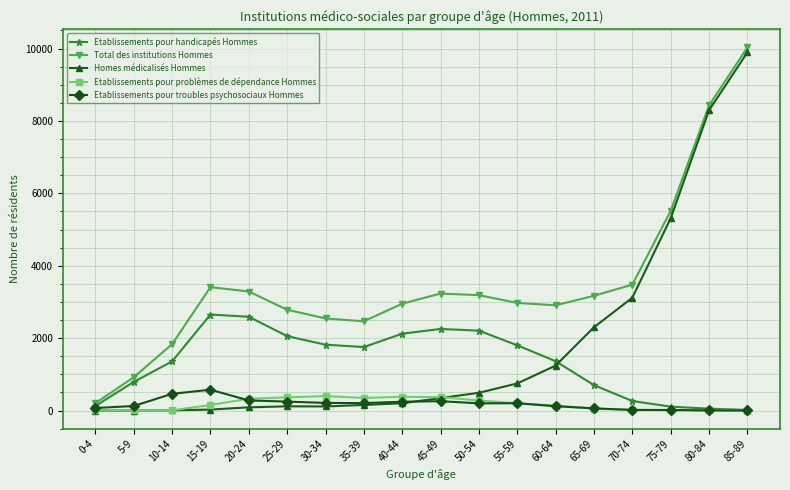

At which category is the sum across all series the highest?

85-89